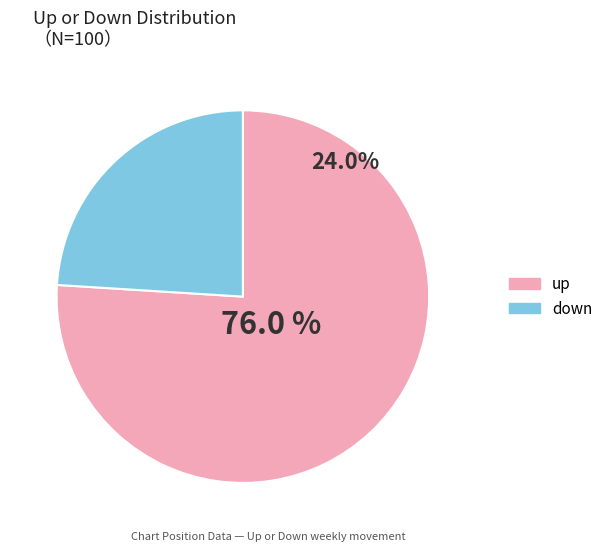

To the nearest percent, what percentage of the pie is down?

24%